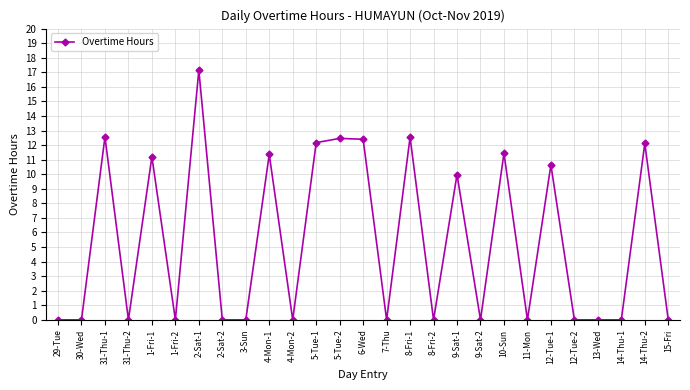

Which label corresponds to the largest value in the chart?

2-Sat-1